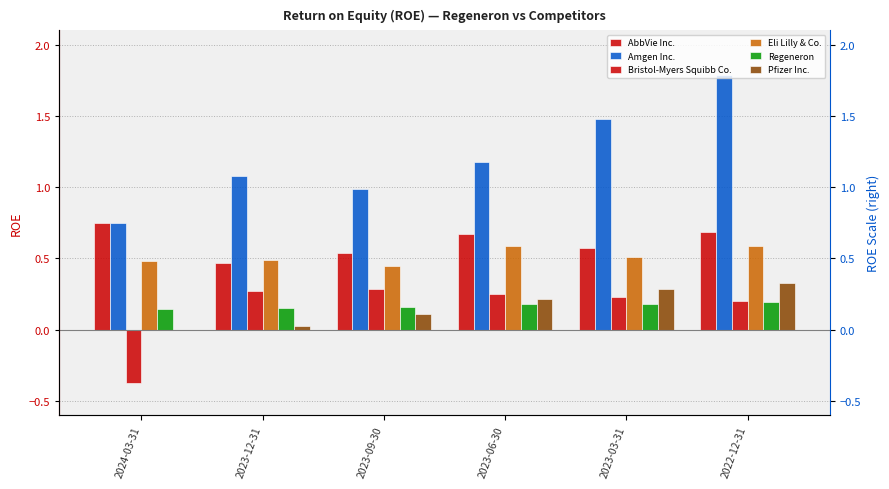

What is the average value of the Pfizer Inc. series?

0.2